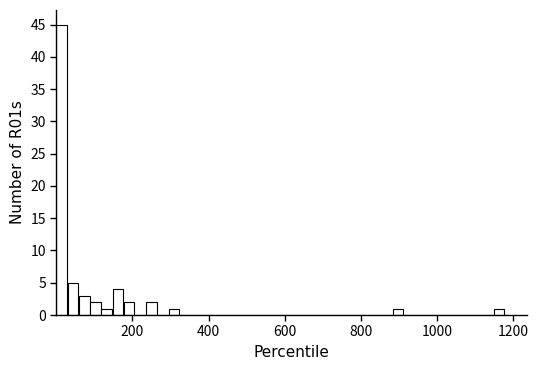

Read against the x-axis, roughly where is the centre of the tallest bar?

20